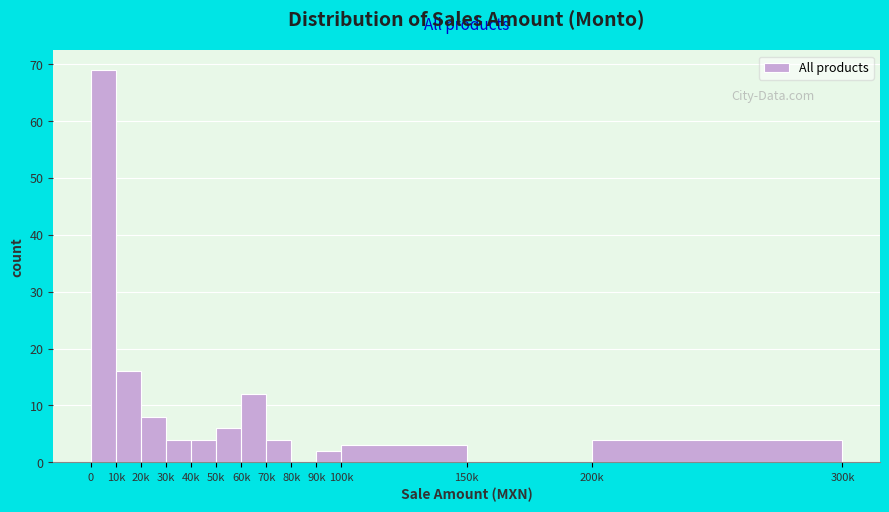

The chart shows a value of 6 at 60k. True or false?

False